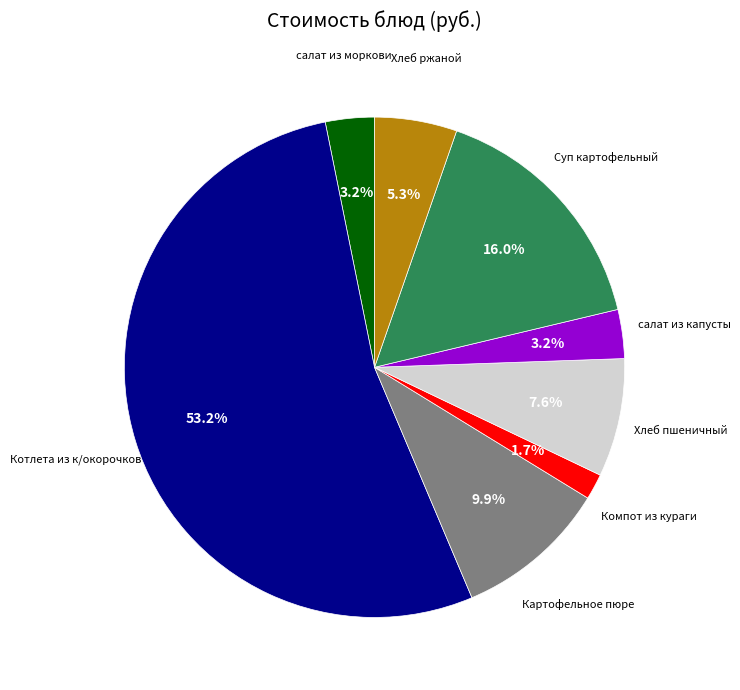

Is there a majority slice in this chart?

Yes